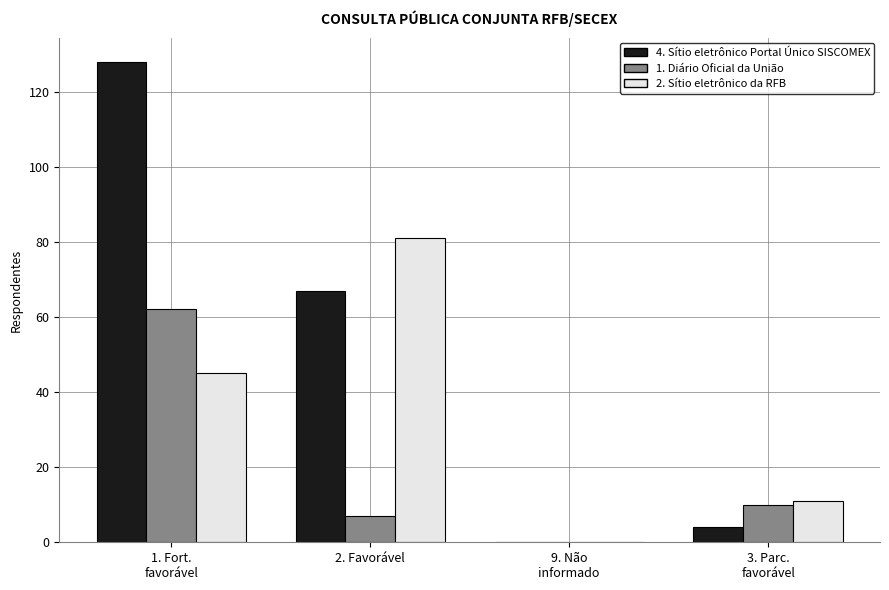

Are the bars horizontal?

No